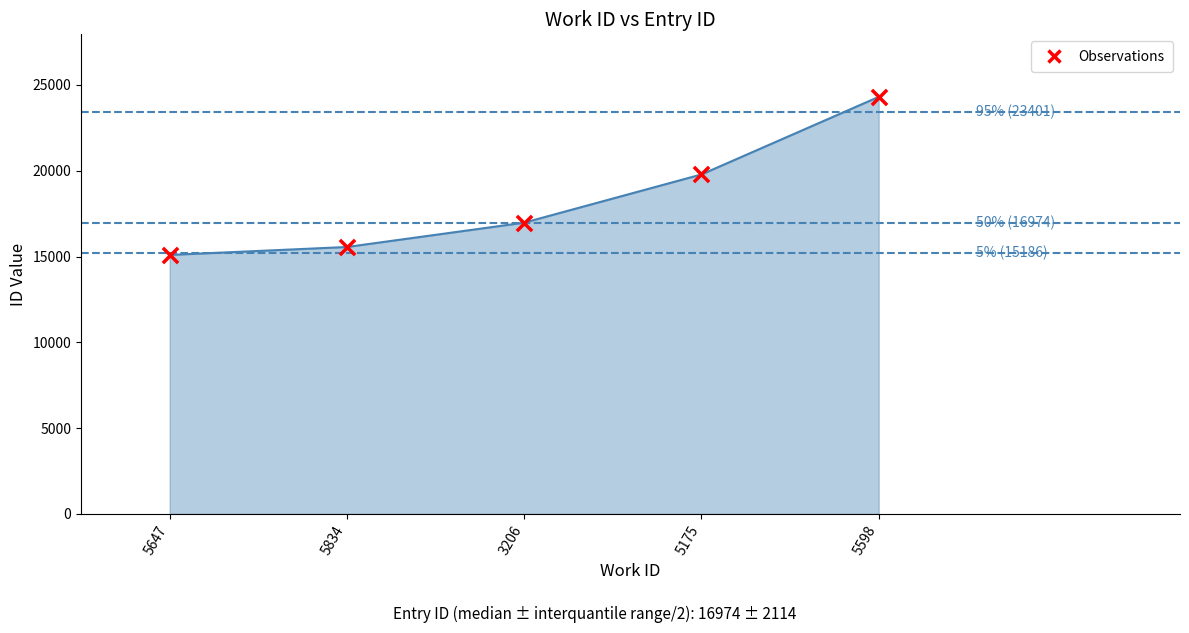

Approximately how many times larger is the value at 5598 compared to 5647?

1.6